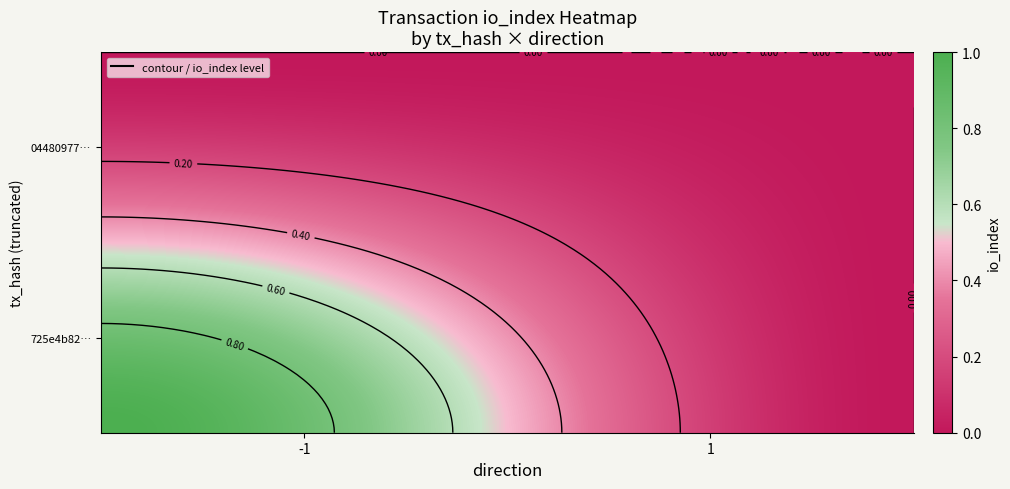

Reading left to right, extract all data points from this chart.

725e4b82ff5158fa840ccfd8c773f4b9d89fc7c: 1	0
04480977dbac4e1c050ba1042aa18a724d0a343: 0	0